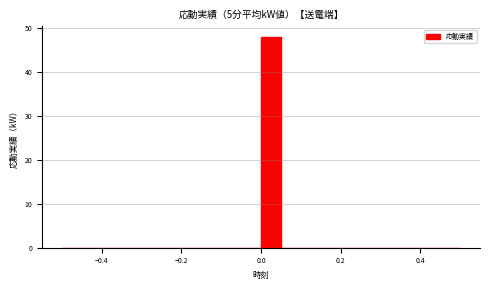

Read against the x-axis, roughly where is the centre of the tallest bar?

0.02